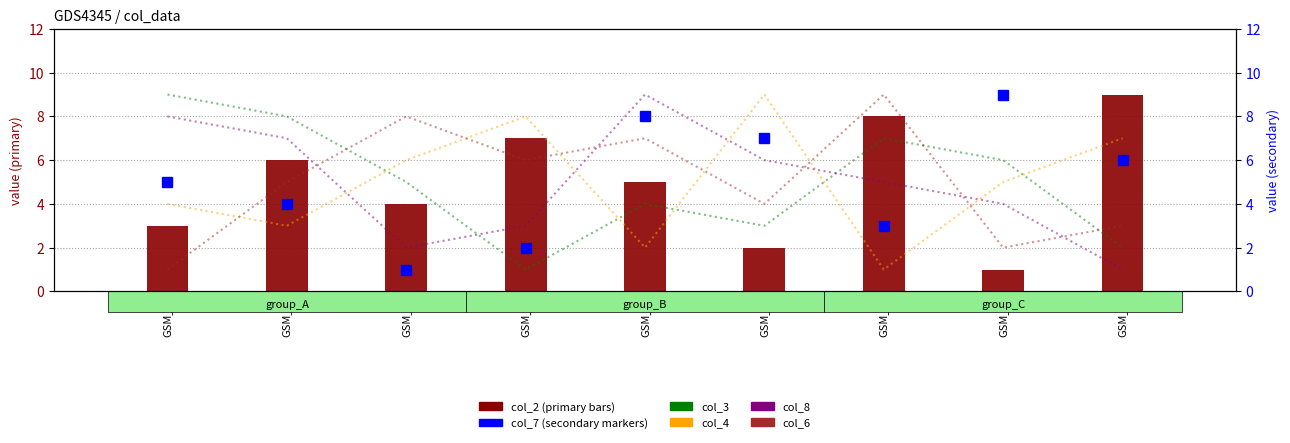

Reading right to left, transcribe all the data shown in this chart.

col_3: GSM_5=2	GSM_3=6	GSM_4=7	GSM_8=3	GSM_6=4	GSM_9=1	GSM_7=5	GSM_1=8	GSM_2=9
col_4: GSM_5=7	GSM_3=5	GSM_4=1	GSM_8=9	GSM_6=2	GSM_9=8	GSM_7=6	GSM_1=3	GSM_2=4
col_8: GSM_5=1	GSM_3=4	GSM_4=5	GSM_8=6	GSM_6=9	GSM_9=3	GSM_7=2	GSM_1=7	GSM_2=8
col_6: GSM_5=3	GSM_3=2	GSM_4=9	GSM_8=4	GSM_6=7	GSM_9=6	GSM_7=8	GSM_1=5	GSM_2=1
col_2 (primary): GSM_5=9	GSM_3=1	GSM_4=8	GSM_8=2	GSM_6=5	GSM_9=7	GSM_7=4	GSM_1=6	GSM_2=3
col_7 (secondary): GSM_5=6	GSM_3=9	GSM_4=3	GSM_8=7	GSM_6=8	GSM_9=2	GSM_7=1	GSM_1=4	GSM_2=5